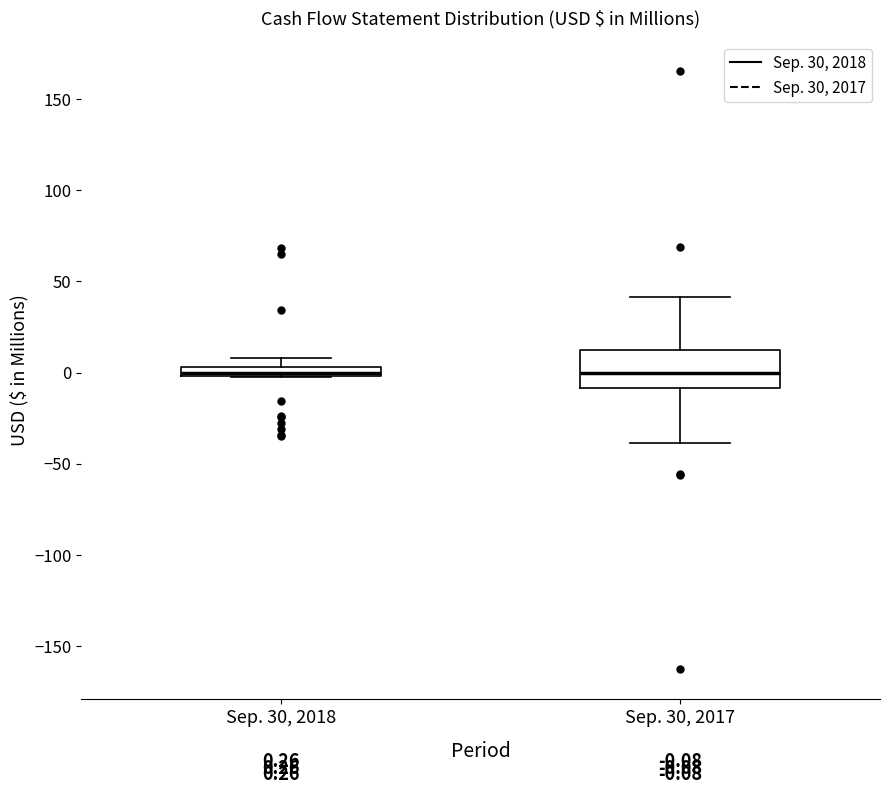

Which box is the tallest, from its lower edge to its upper edge?

Sep. 30, 2017